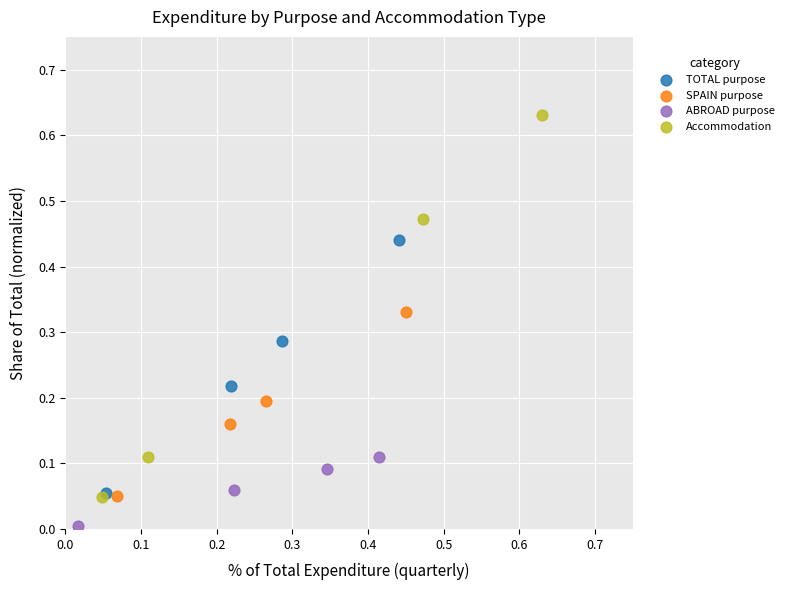

Which series reaches the minimum Y coordinate?

ABROAD purpose